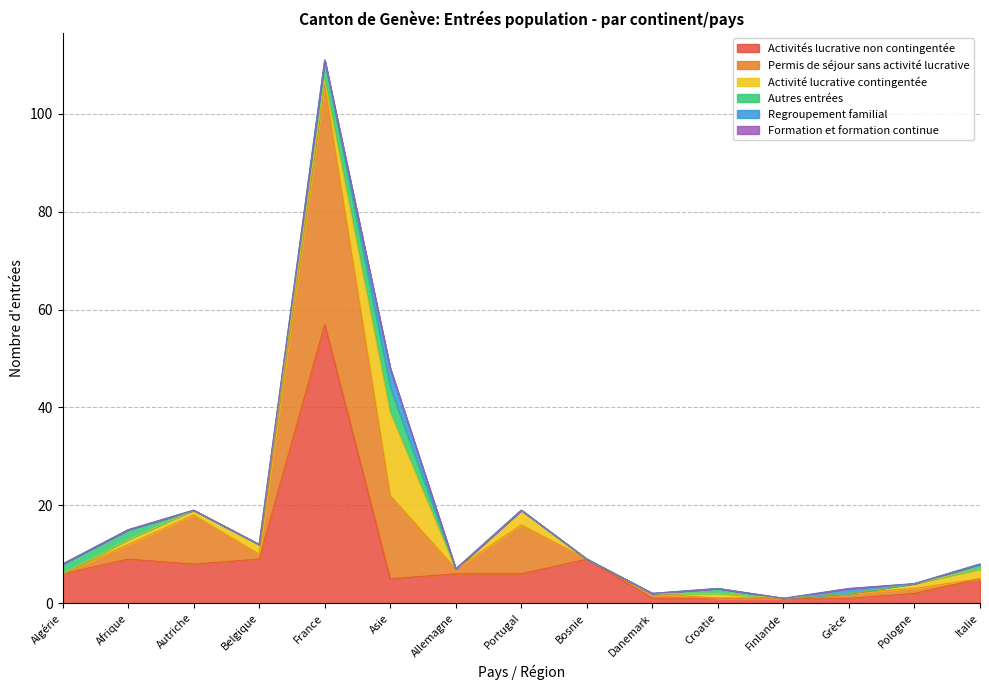

True or false: Permis de séjour sans activité lucrative and Formation et formation continue cross at least once.

False